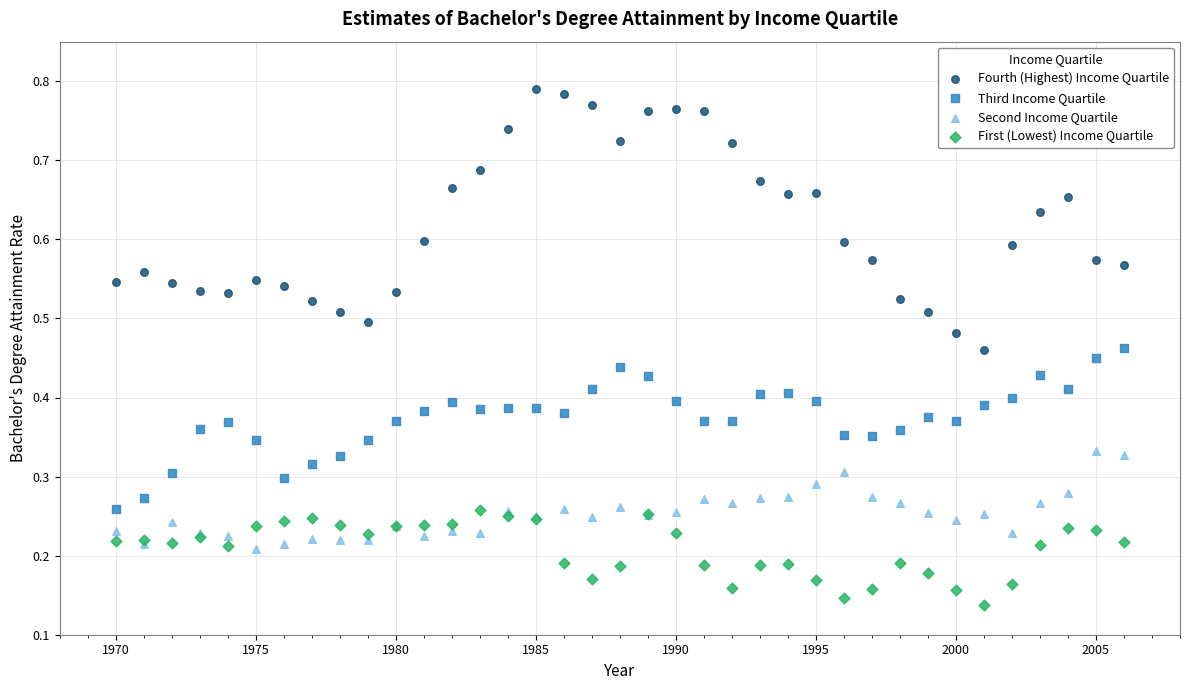

Which series reaches the minimum Y coordinate?

First (Lowest) Income Quartile